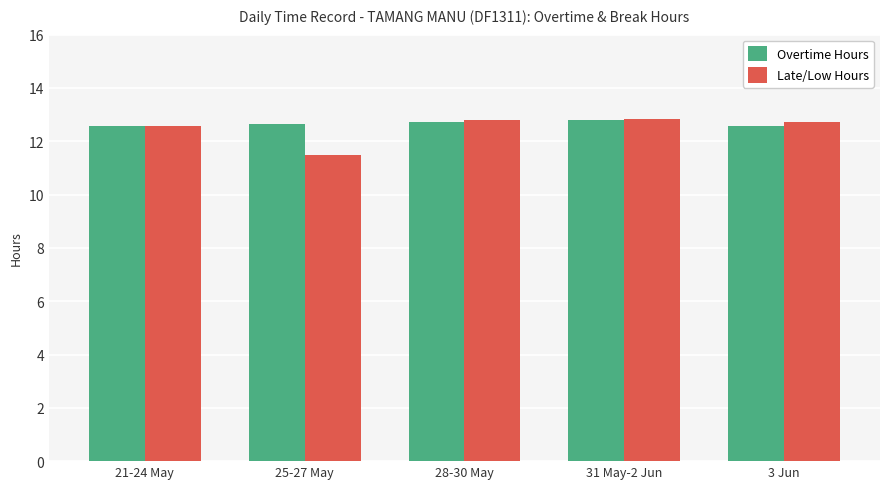

What is the label of the 4th bar from the left?

31 May-2 Jun